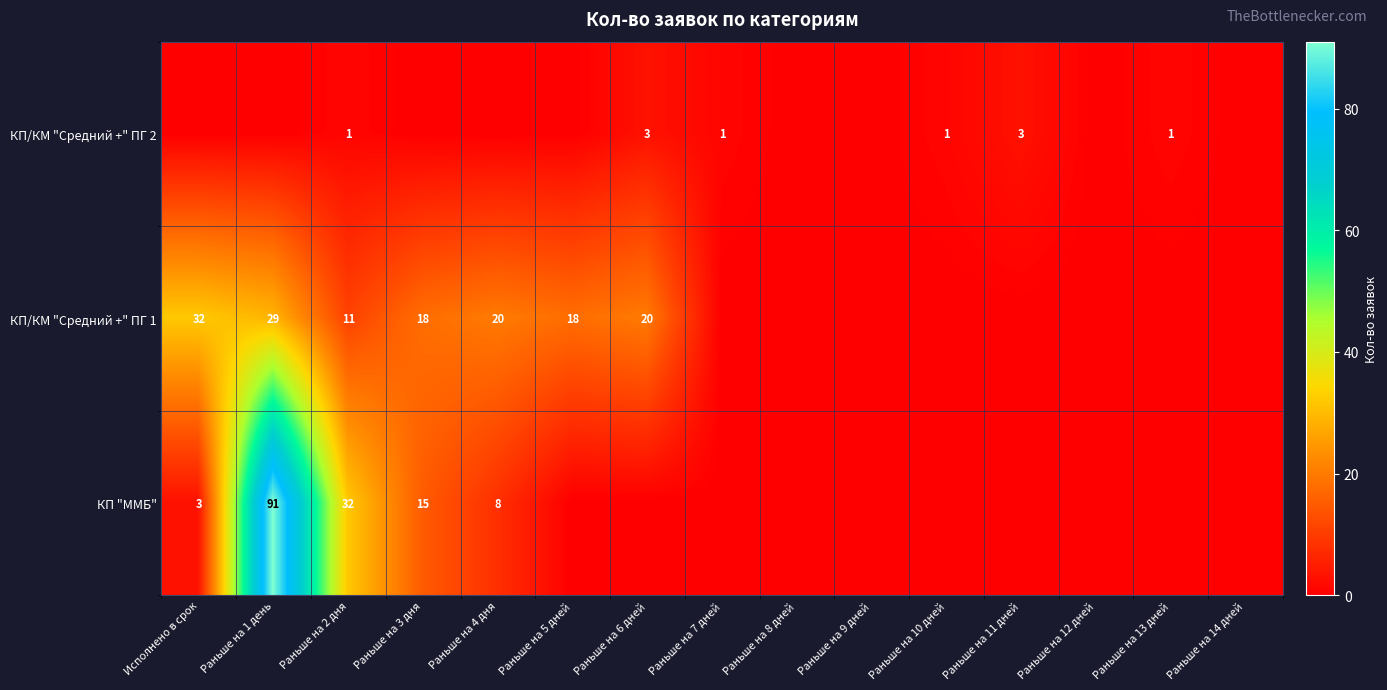

At how many categories does at least one series exceed 63?

1